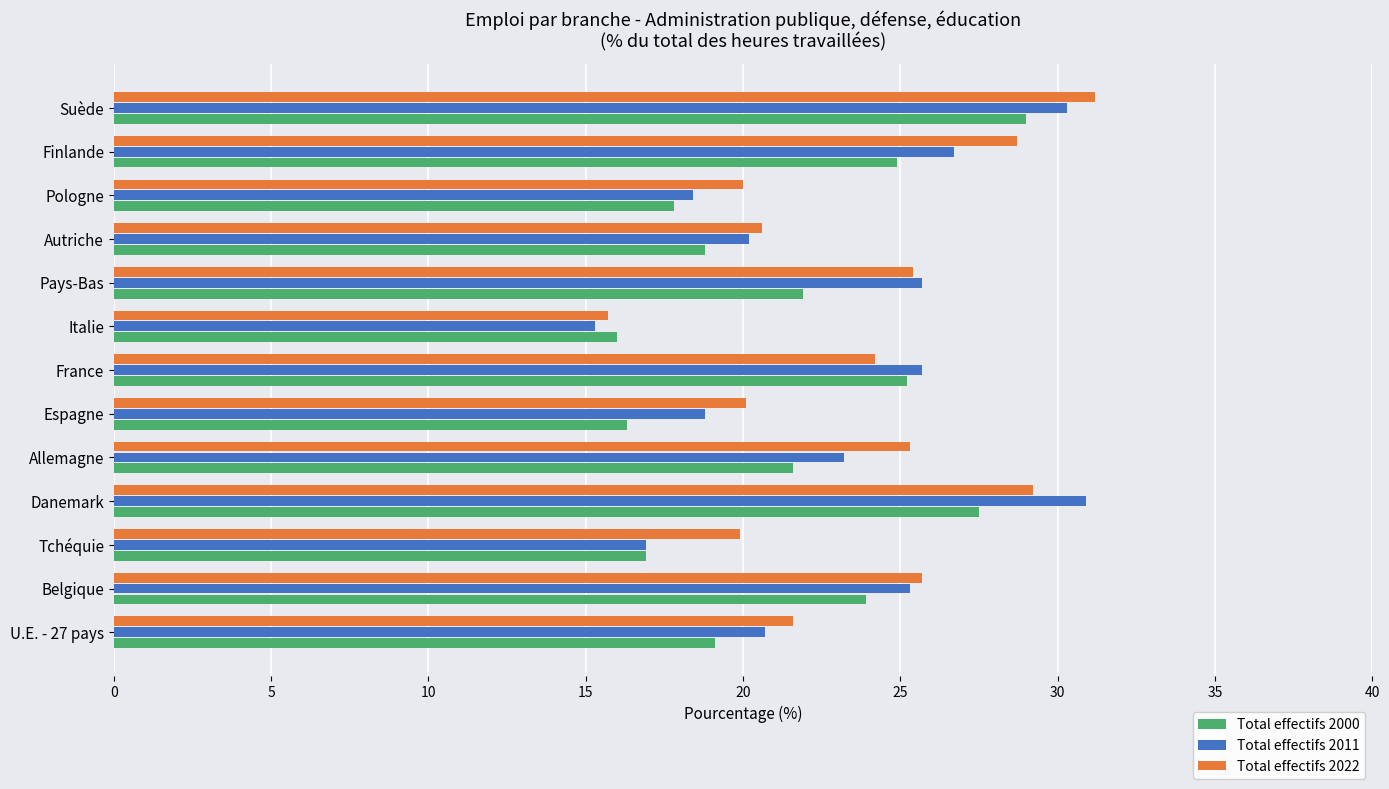

What is the difference between the maximum and minimum values in the Total effectifs 2022 series?

15.5